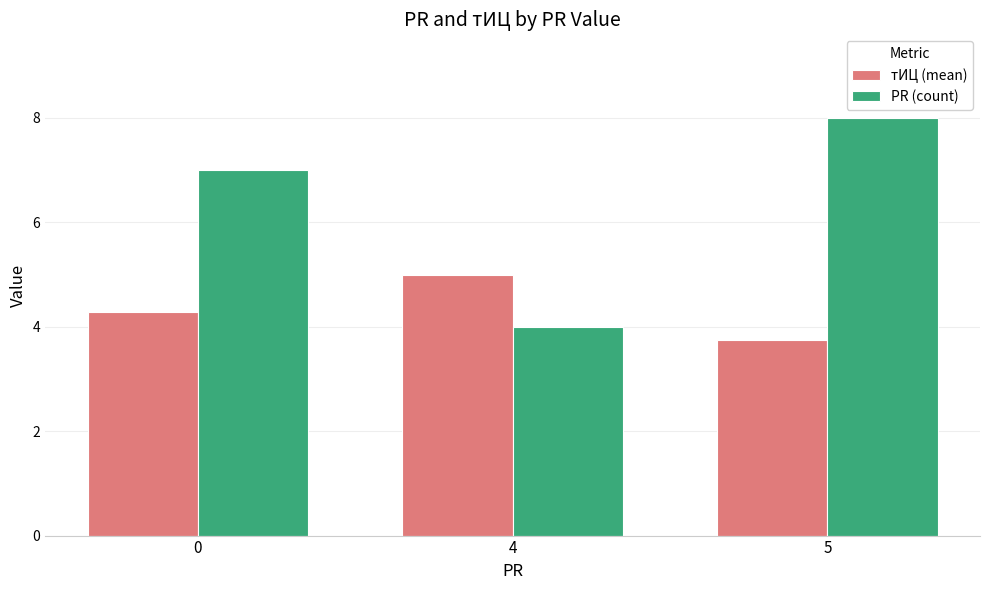

What value does the PR (count) series have at 0?

7.0